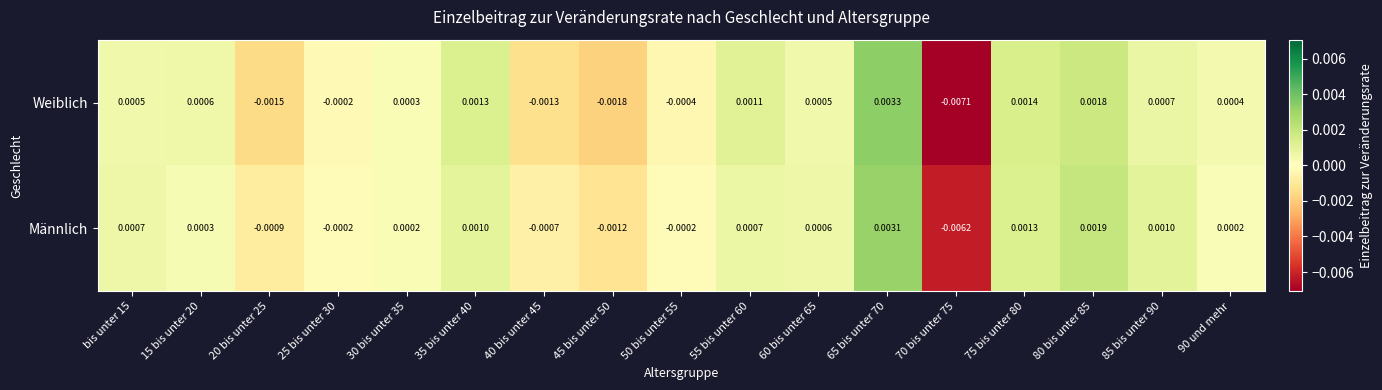

How many data points in Weiblich are less than 0?

6